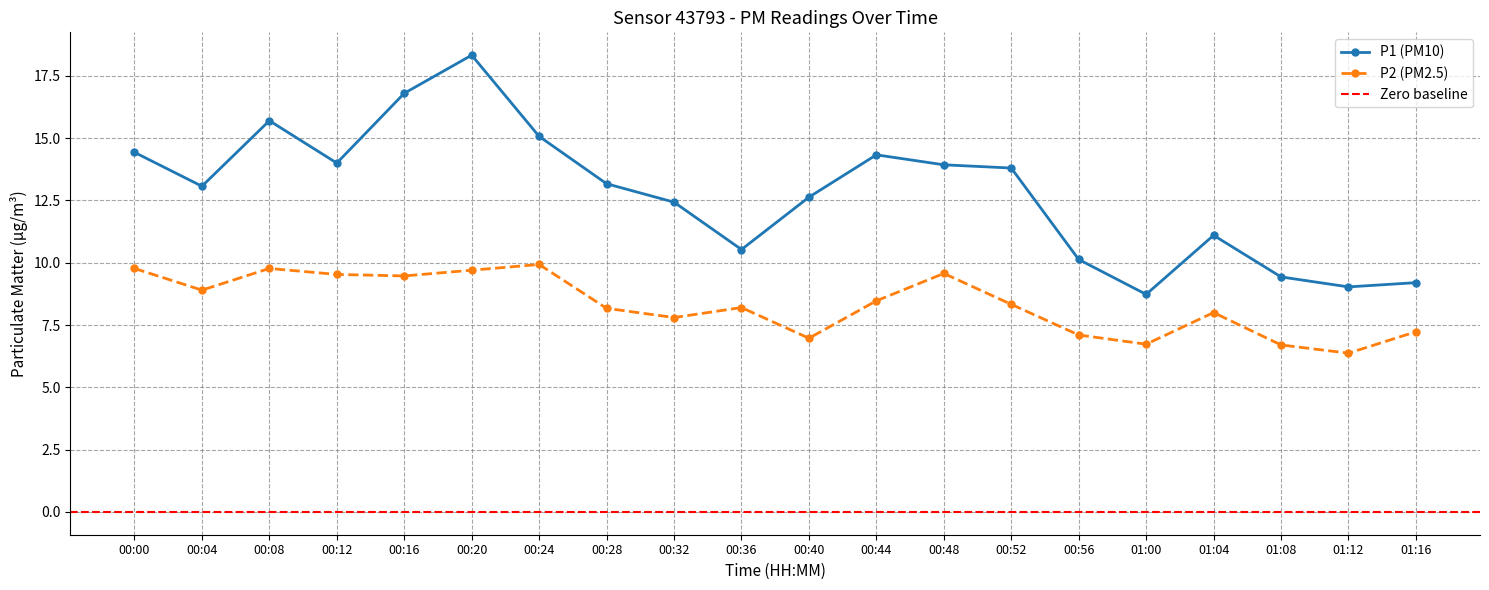

How many lines are shown in the chart?

2